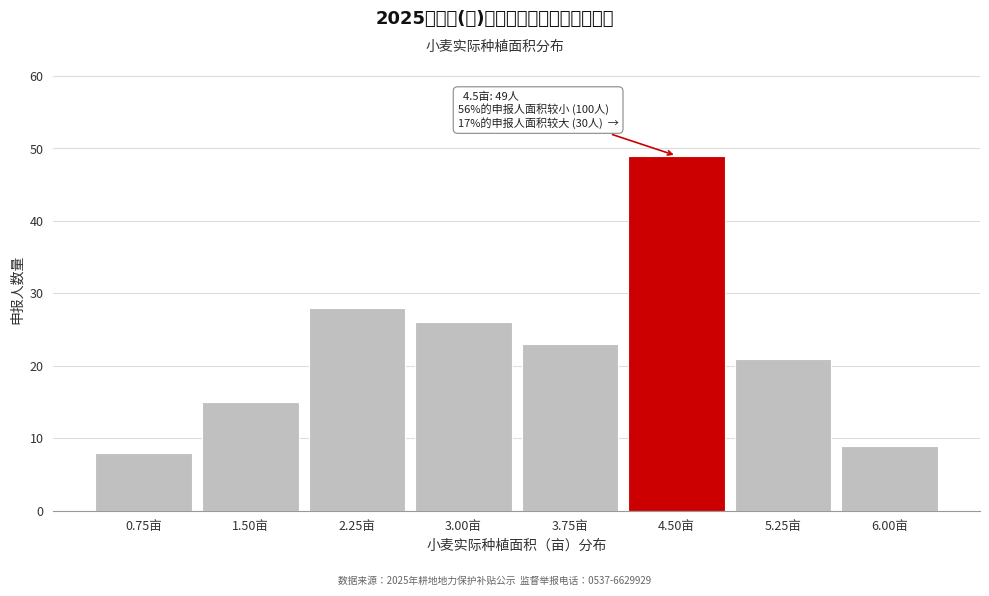

Reading left to right, list all the values displayed in this chart.

0.75亩=8	1.50亩=15	2.25亩=28	3.00亩=26	3.75亩=23	4.50亩=49	5.25亩=21	6.00亩=9